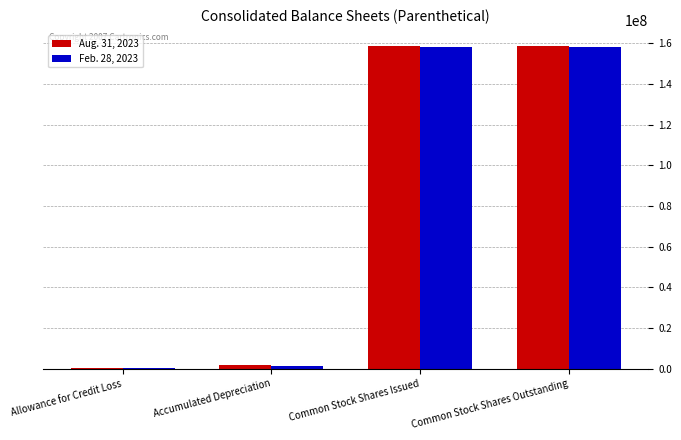

Is it true that Aug. 31, 2023 equals 268060493 at Common Stock Shares Outstanding?

False